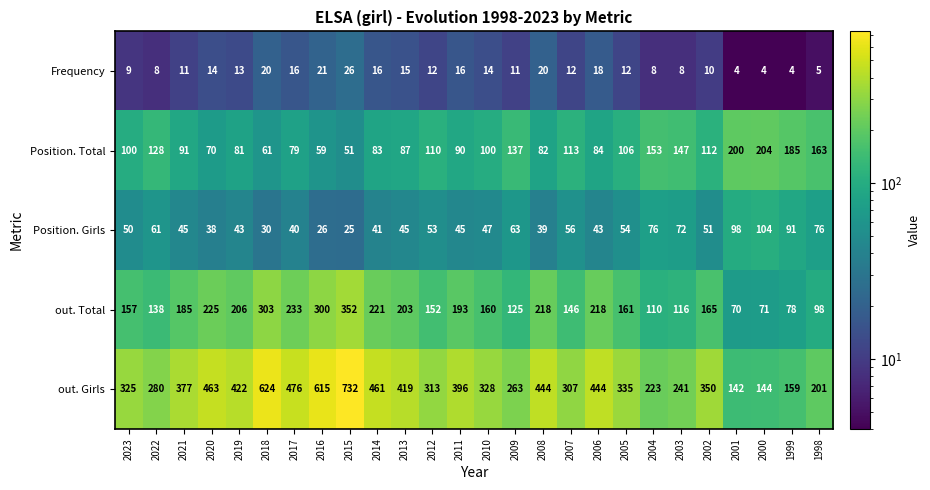

True or false: Position. Total has a value of 93 at 1999.

False